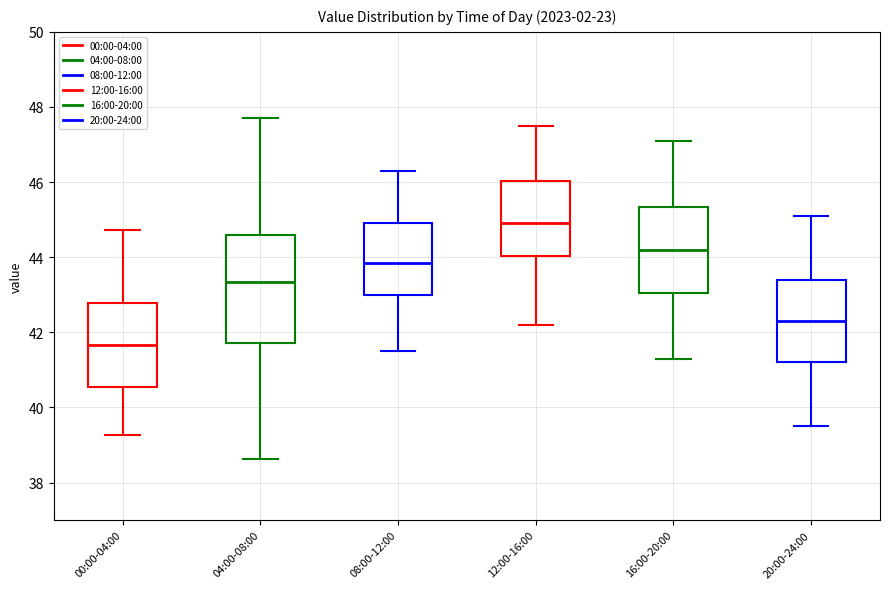

Which box has the lowest median line?

00:00-04:00